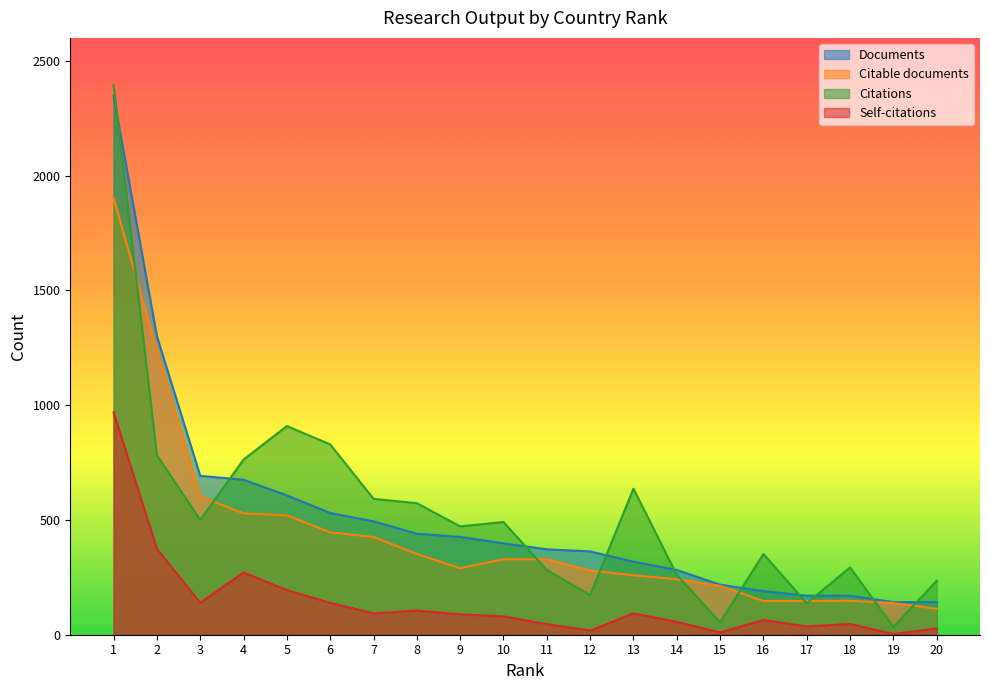

At which category is the sum across all series the highest?

1